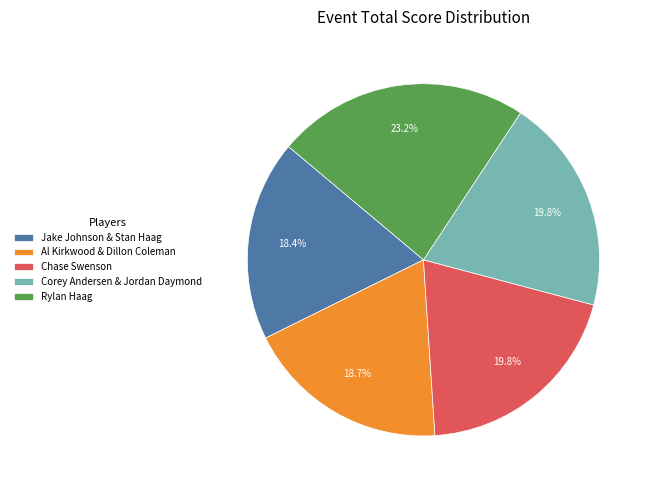

True or false: Jake Johnson & Stan Haag accounts for 18% of the total.

True